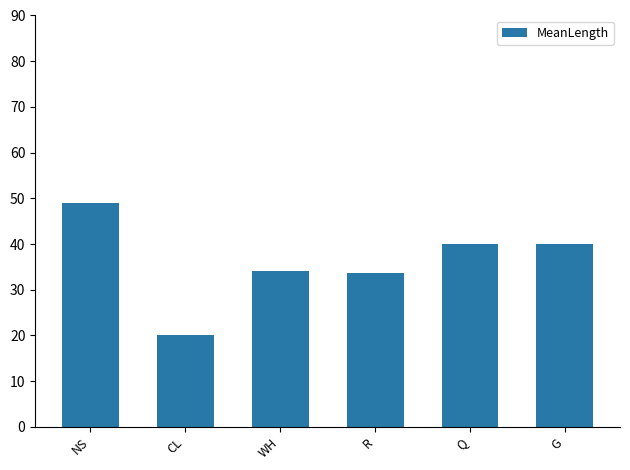

Read the value at R.

33.7